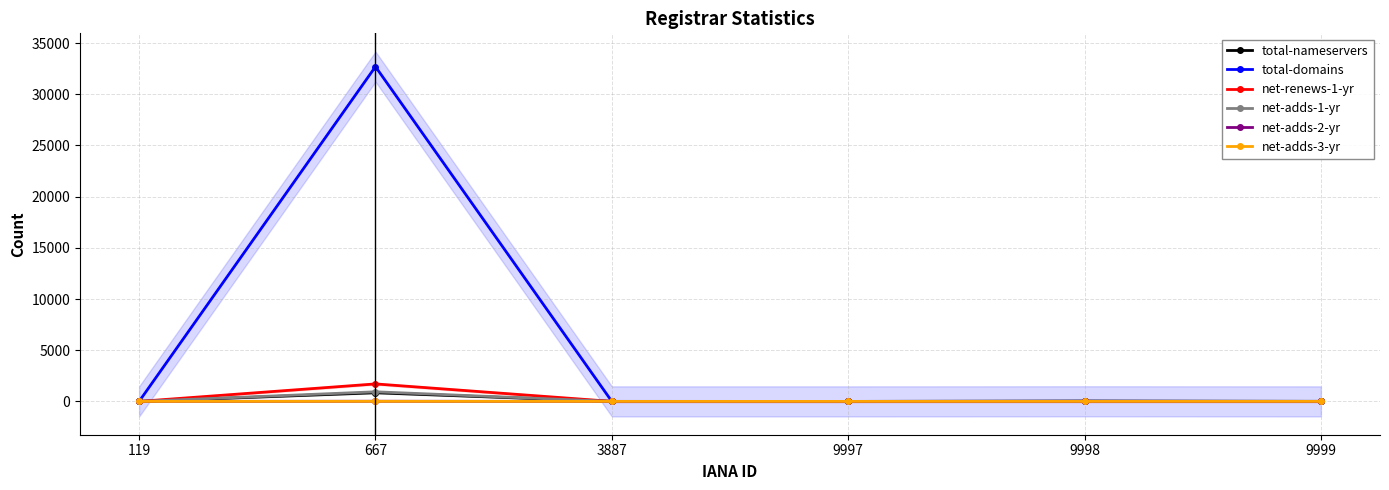

At which label does net-adds-1-yr reach its peak?

667